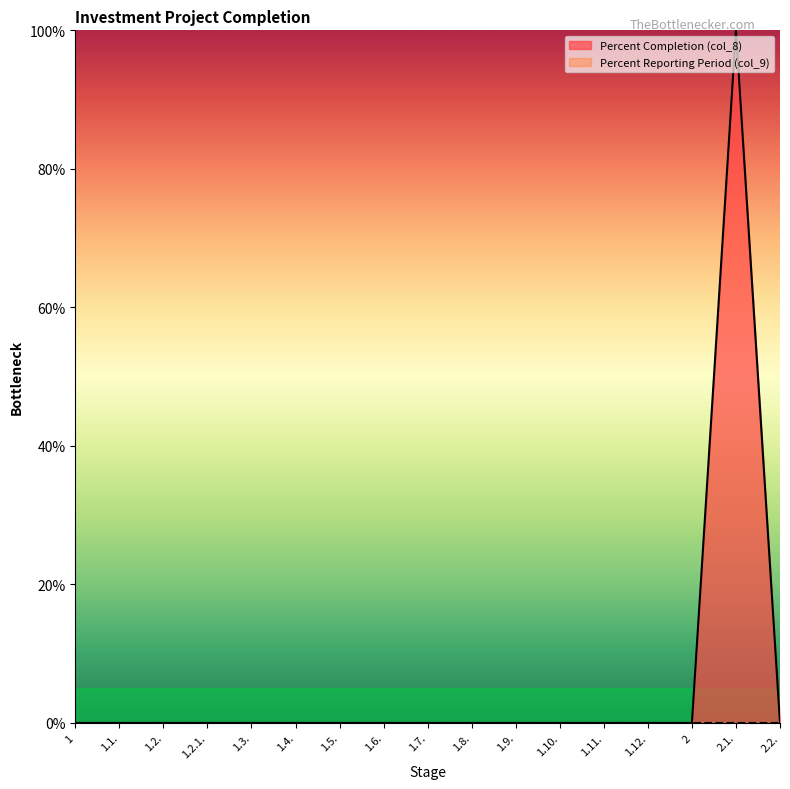

The chart shows a value of 0 at 1.2.. True or false?

True